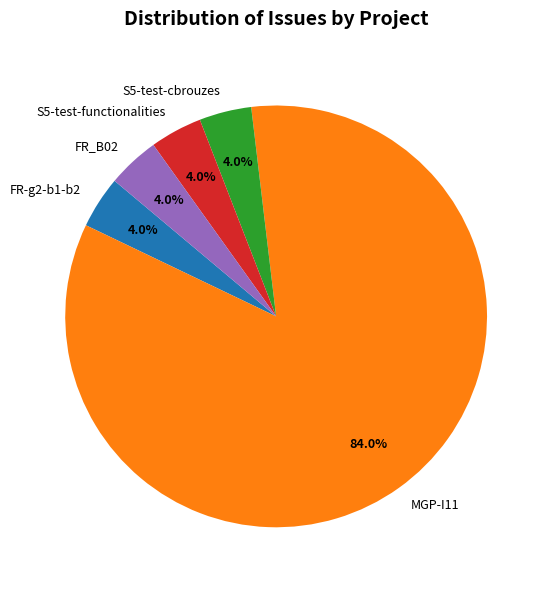

To the nearest percent, what is the average slice percentage?

20%